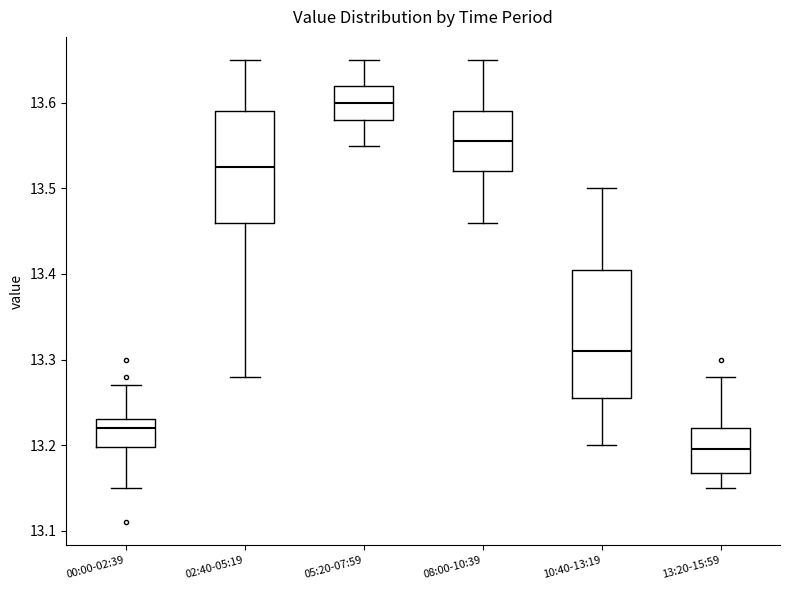

Reading left to right, read every box against the y-axis: the position of its median line, the range the box covers, and the ends of its whiskers. The values are not printed on the chart, so give them approximately, as read against the axis.

00:00-02:39: median 13.22, box 13.20 to 13.23, whiskers 13.15 to 13.27
02:40-05:19: median 13.53, box 13.46 to 13.59, whiskers 13.28 to 13.65
05:20-07:59: median 13.60, box 13.58 to 13.62, whiskers 13.55 to 13.65
08:00-10:39: median 13.56, box 13.52 to 13.59, whiskers 13.46 to 13.65
10:40-13:19: median 13.31, box 13.26 to 13.41, whiskers 13.20 to 13.50
13:20-15:59: median 13.20, box 13.17 to 13.22, whiskers 13.15 to 13.28